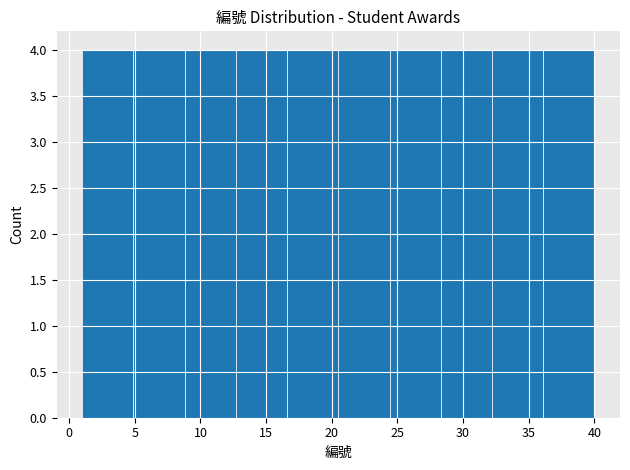

Reading left to right, transcribe this chart: for each bar, give the range it covers on the x-axis and its height. Neither the bar edges nor the heights are printed on the chart, so give them approximately, as read against the axes.

1.0 to 4.9: 4
4.9 to 8.8: 4
8.8 to 12.7: 4
12.7 to 16.6: 4
16.6 to 20.5: 4
20.5 to 24.4: 4
24.4 to 28.3: 4
28.3 to 32.2: 4
32.2 to 36.1: 4
36.1 to 40.0: 4